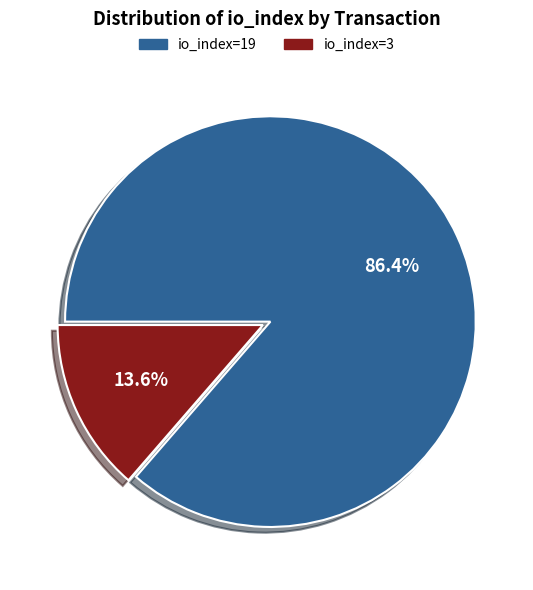

Is it true that io_index=3 is 14% of the pie?

True